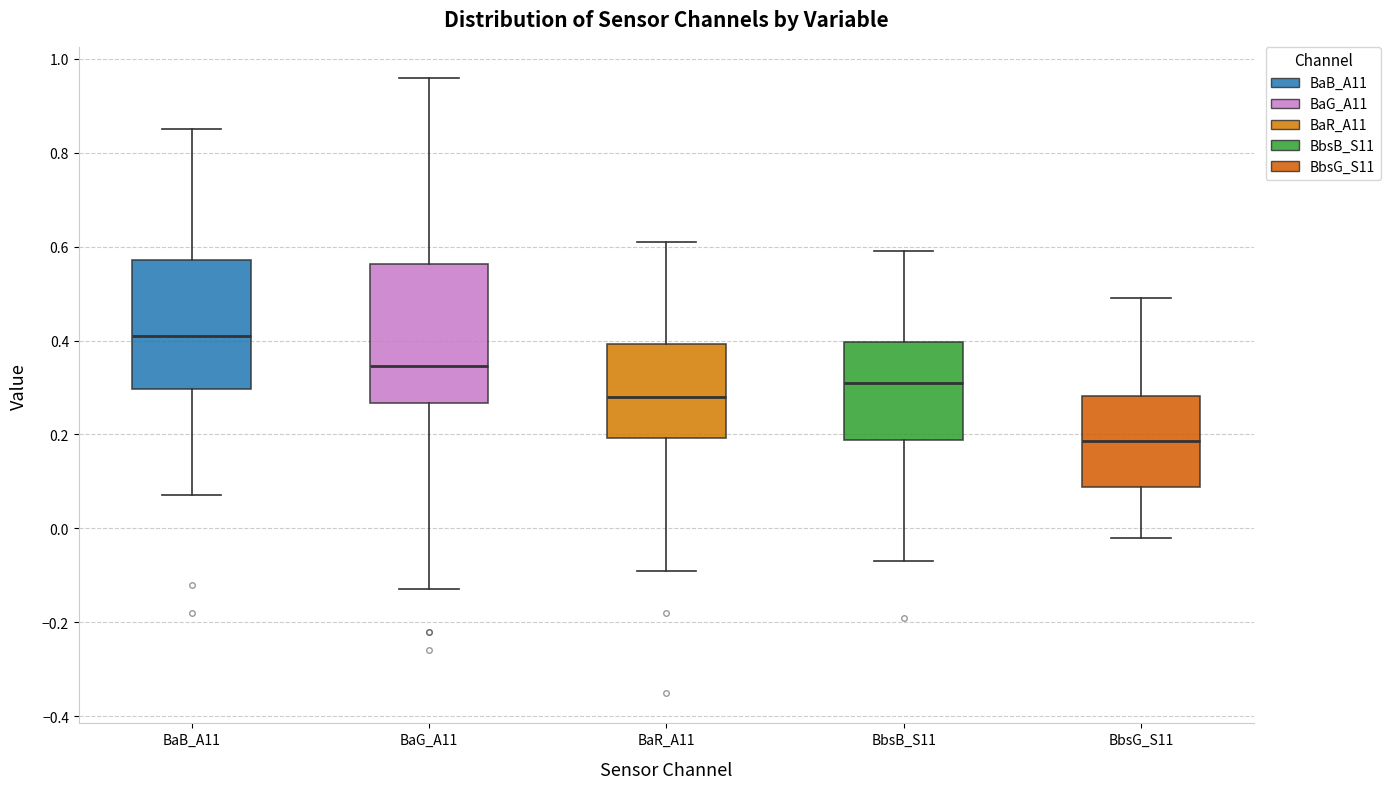

Reading left to right, read every box against the y-axis: the position of its median line, the range the box covers, and the ends of its whiskers. The values are not printed on the chart, so give them approximately, as read against the axis.

BaB_A11: median 0.42, box 0.30 to 0.58, whiskers 0.08 to 0.86
BaG_A11: median 0.34, box 0.26 to 0.56, whiskers -0.12 to 0.96
BaR_A11: median 0.28, box 0.20 to 0.40, whiskers -0.08 to 0.62
BbsB_S11: median 0.32, box 0.18 to 0.40, whiskers -0.06 to 0.60
BbsG_S11: median 0.18, box 0.08 to 0.28, whiskers -0.02 to 0.50